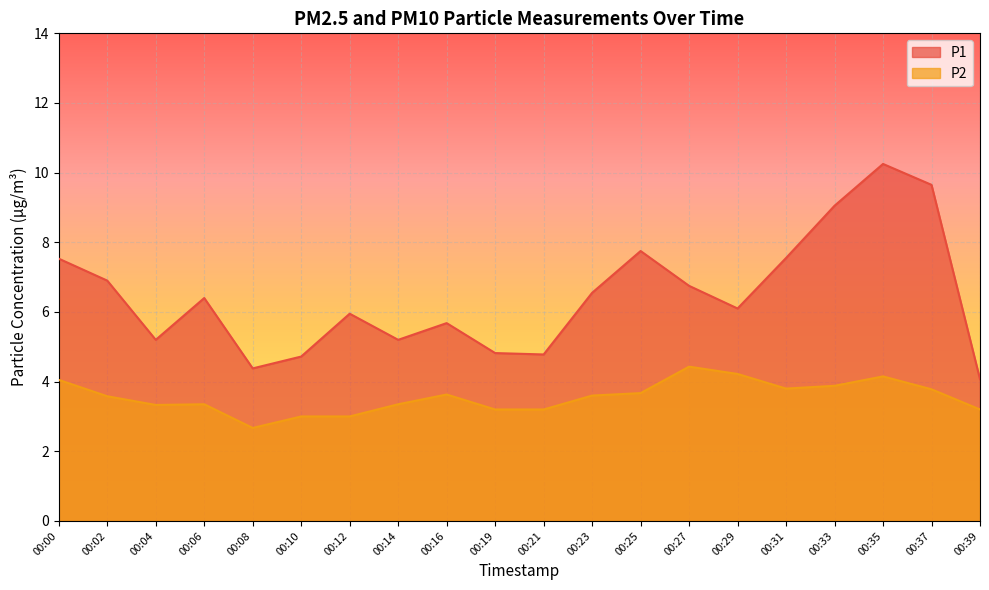

True or false: P2 has more than 0 points higher than both neighbors.

True